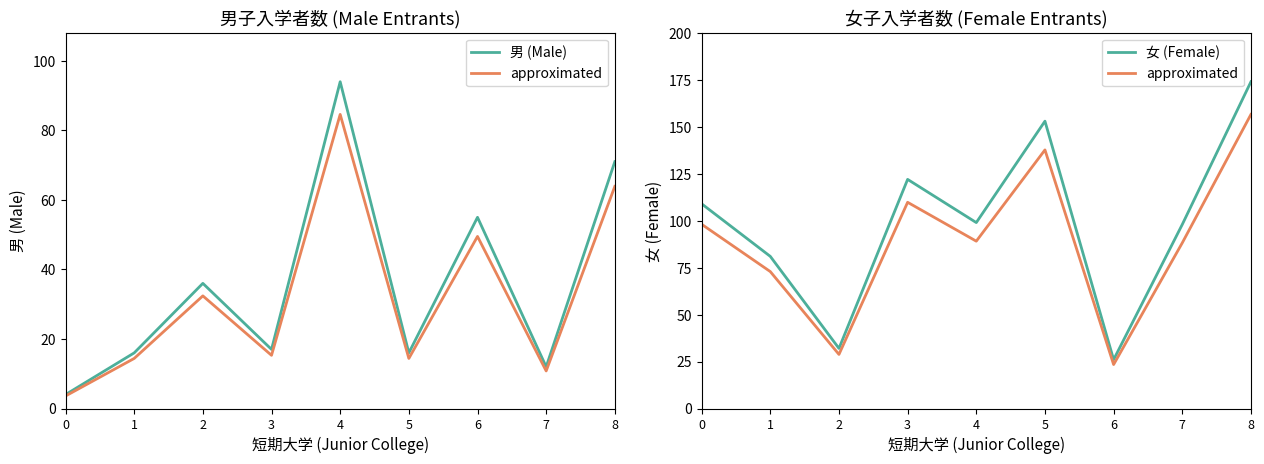

Between which two adjacent categories do 女 (Female) and 男 (Male) first intersect?

1 and 2